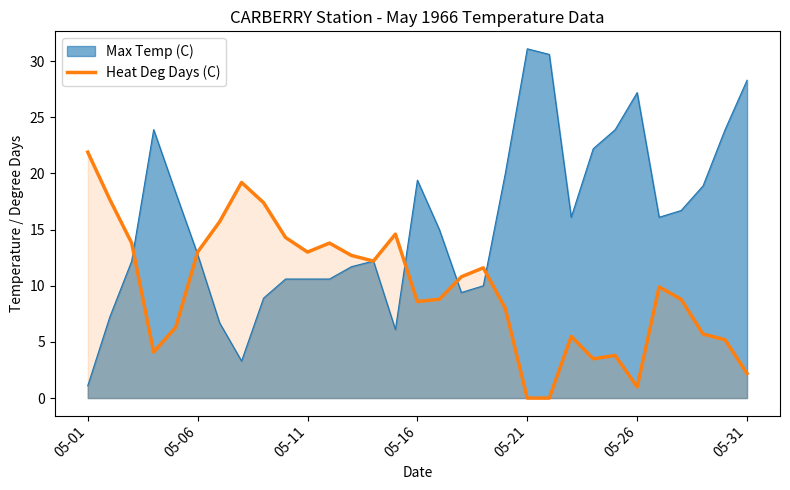

What is the total value across all series at 05-06?

25.8